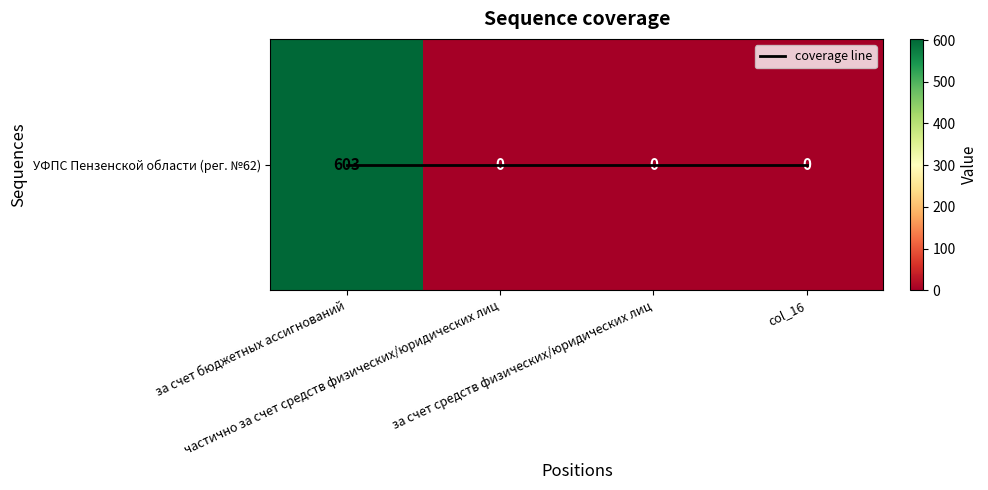

How many series are shown in this chart?

2